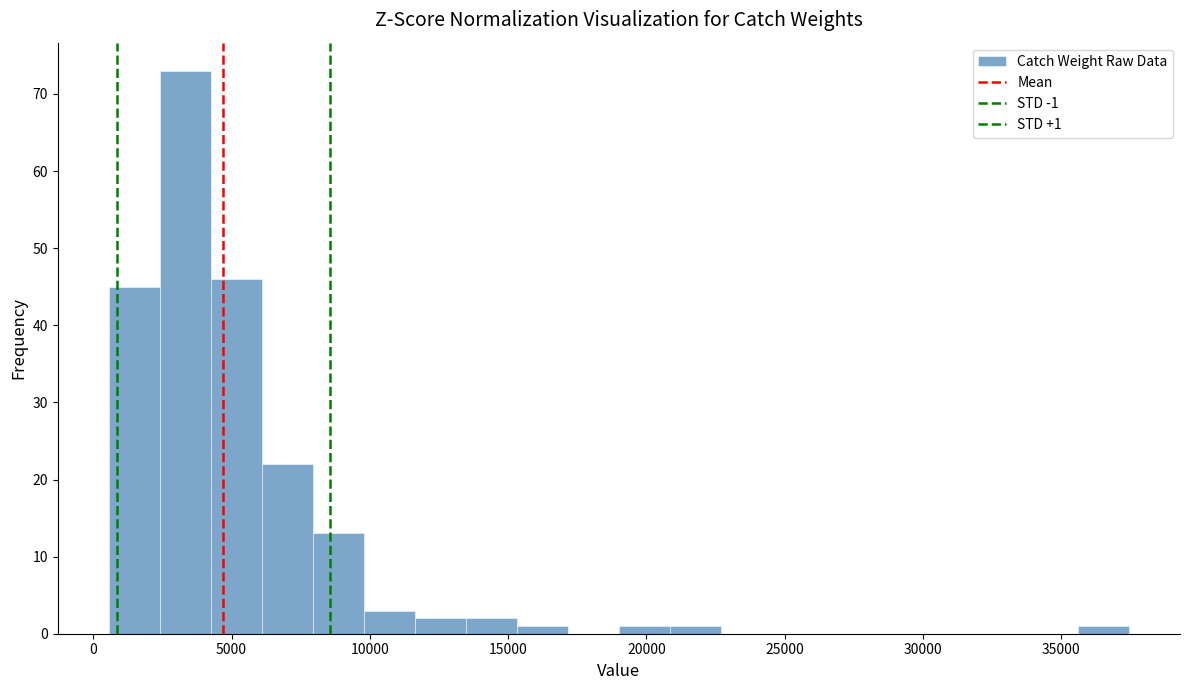

Around what value on the x-axis is the tallest bar? Give the approximate position of its centre, as read against the axis.

3500